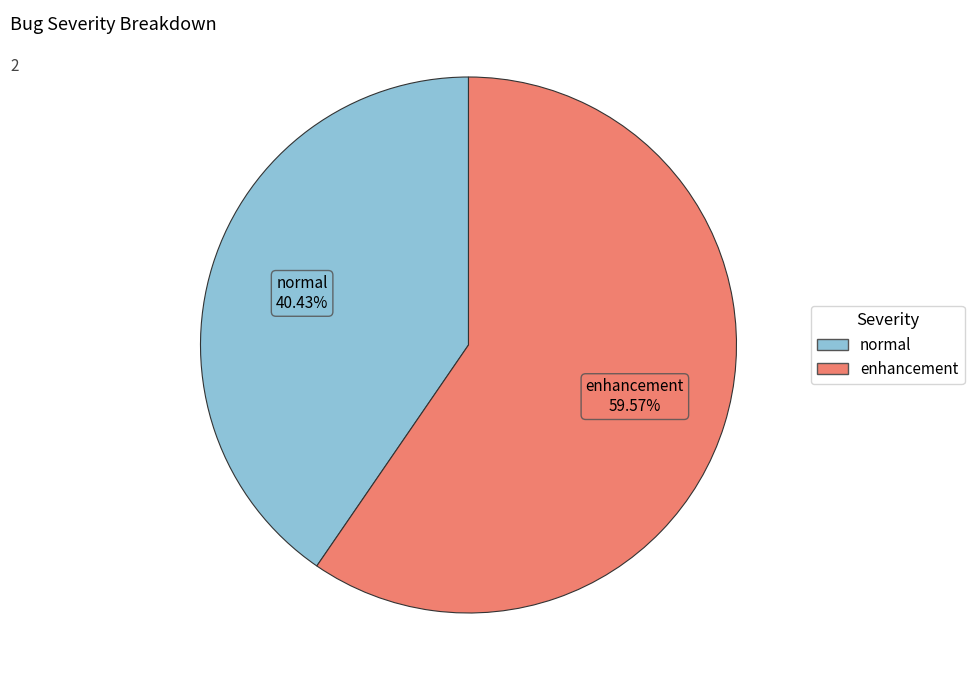

How many segments does this pie chart have?

2